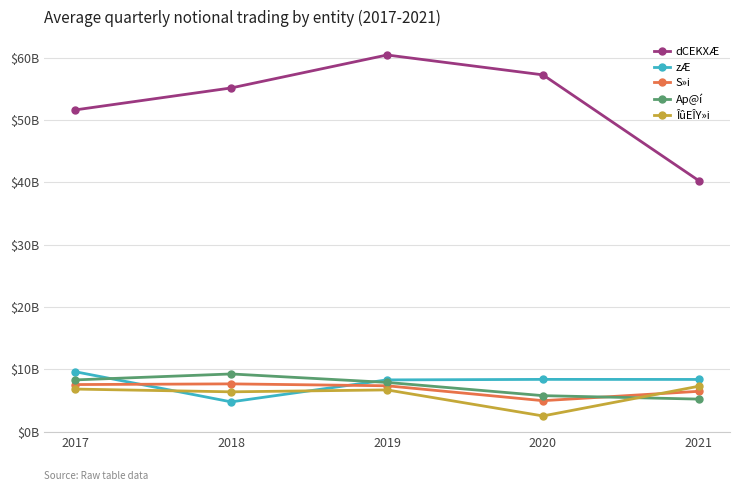

What is the lowest value of the S»i series?

5.0